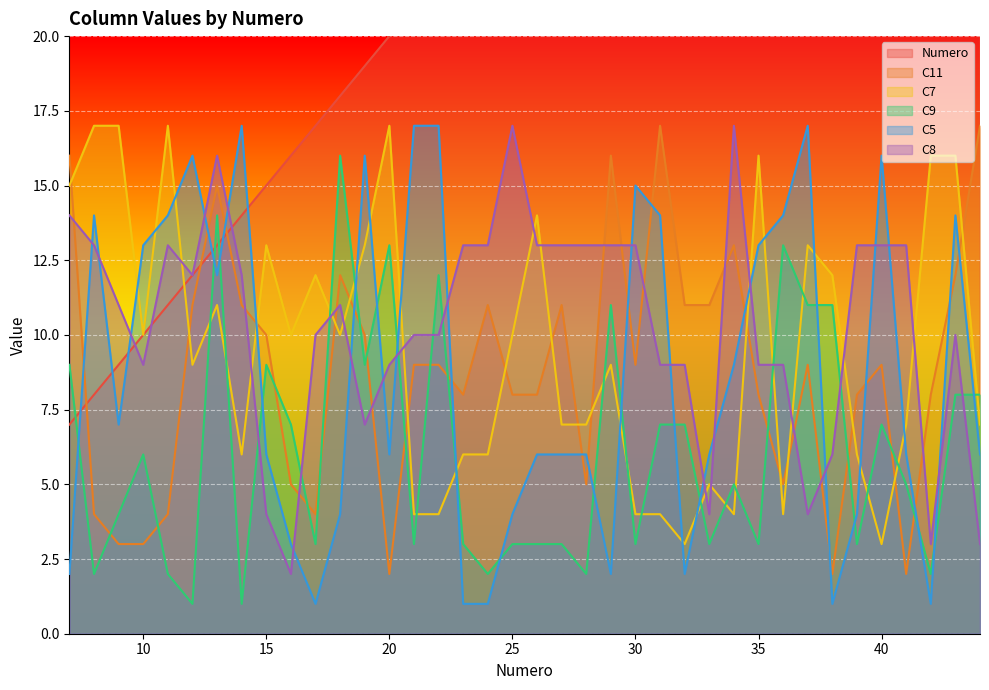

What are all the series names shown in the legend?

Numero, C11, C7, C9, C5, C8